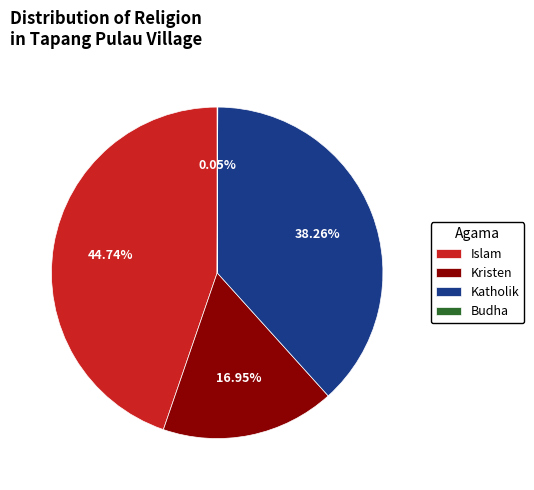

The Katholik slice represents 38% of the pie. True or false?

True